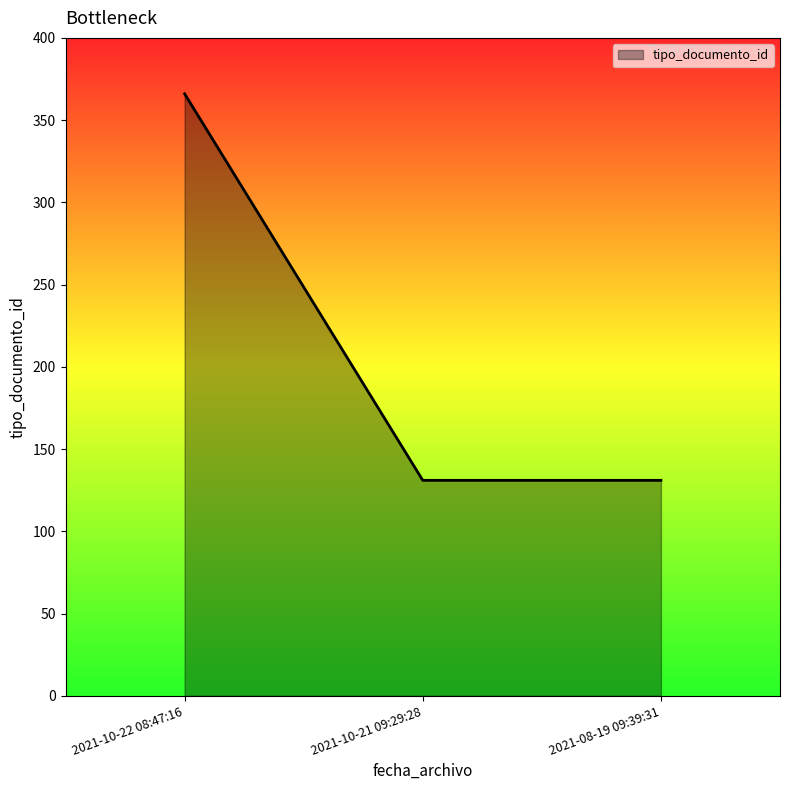

Reading left to right, what are all the values shown in this chart?

2021-10-22 08:47:16=366	2021-10-21 09:29:28=131	2021-08-19 09:39:31=131